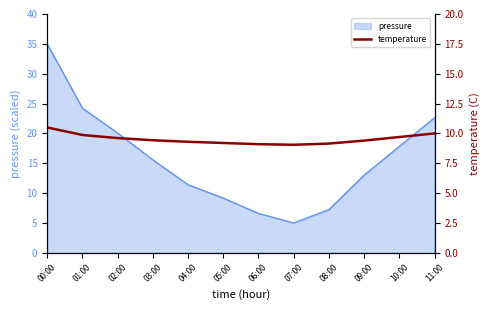

What is the value of the 7th point from the left?

9.1